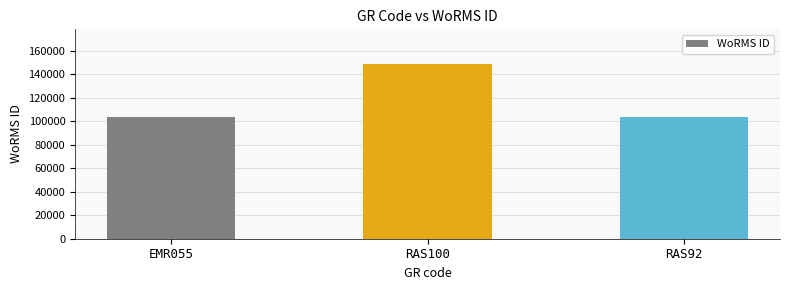

Approximately how many times larger is the value at EMR055 compared to RAS92?

1.0